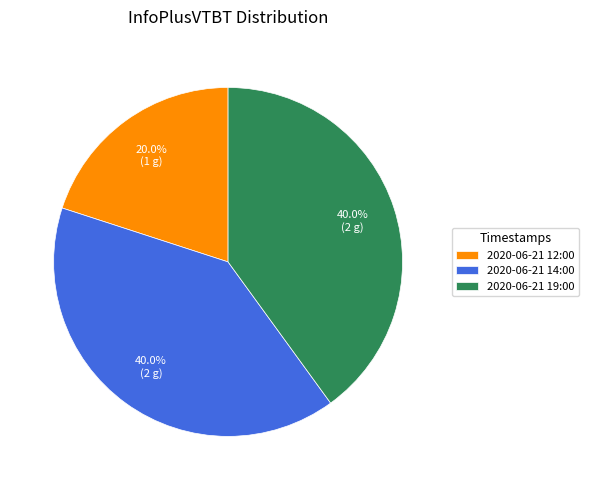

Which category has the smallest portion of the pie?

2020-06-21 12:00